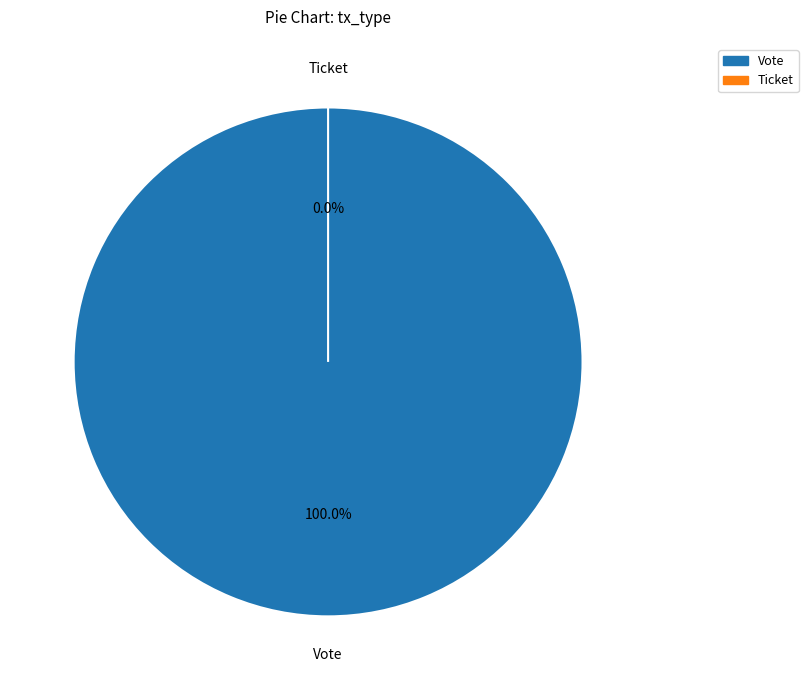

To the nearest percent, what is the average slice percentage?

50%